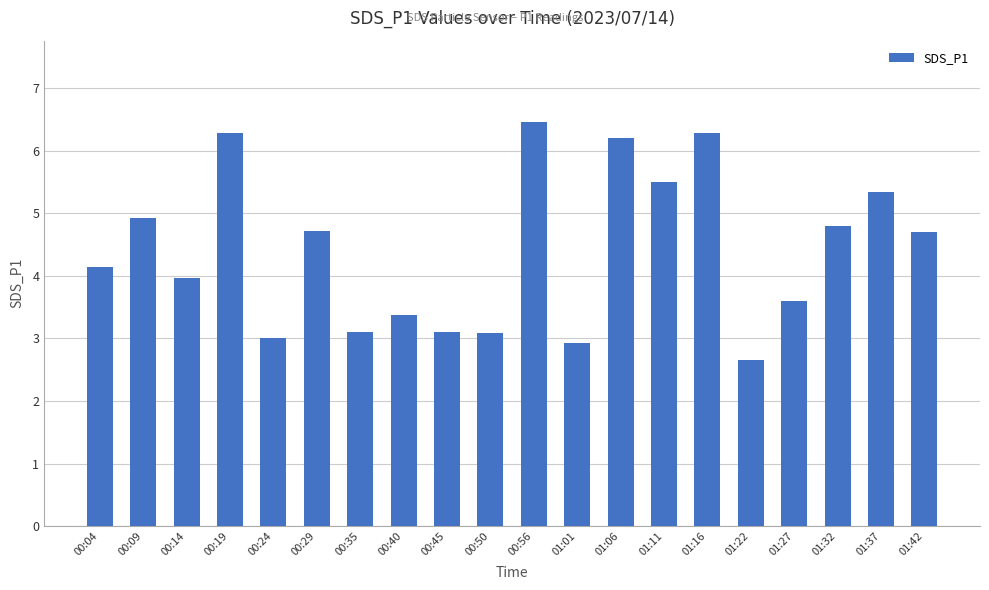

At which label is the value closest to 4?

00:14